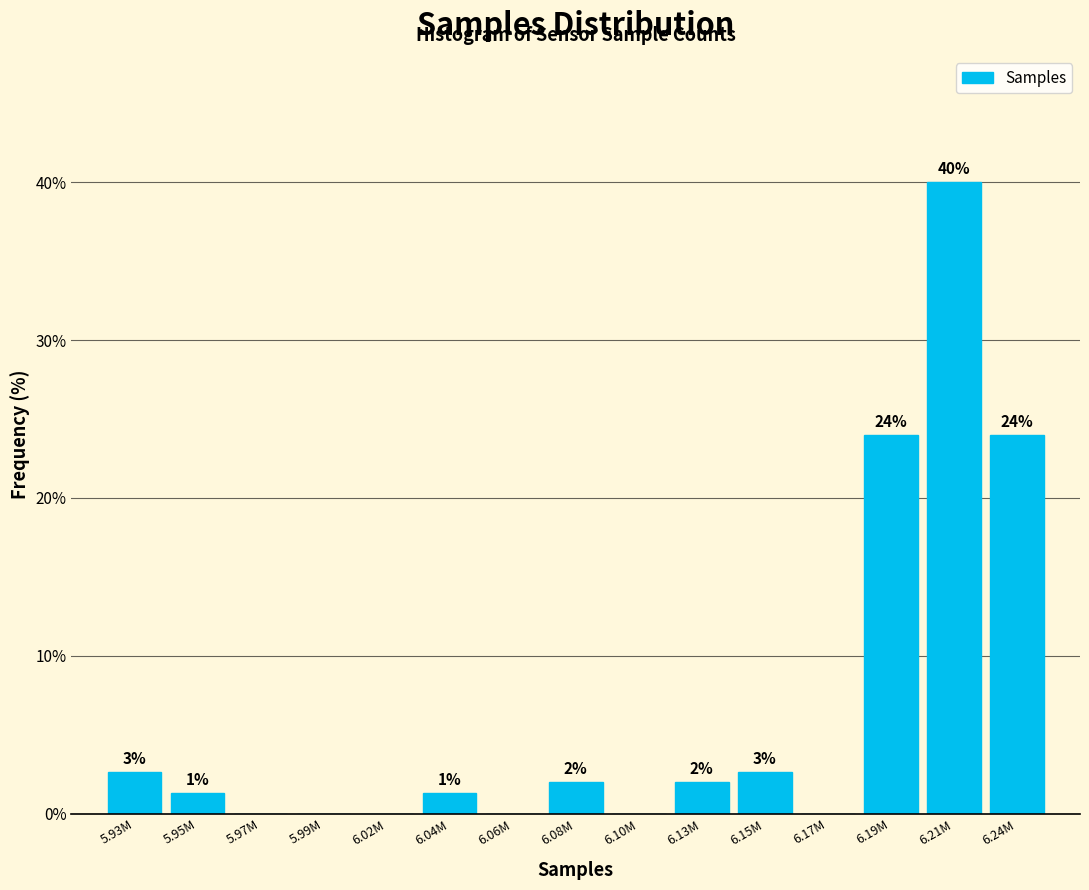

What is the greatest value displayed?

40.0